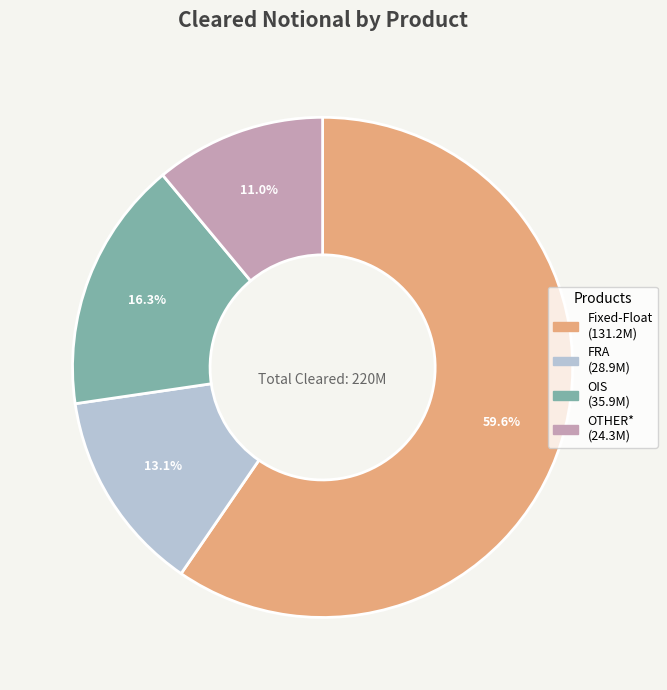

What is the smallest slice in the pie chart?

OTHER*